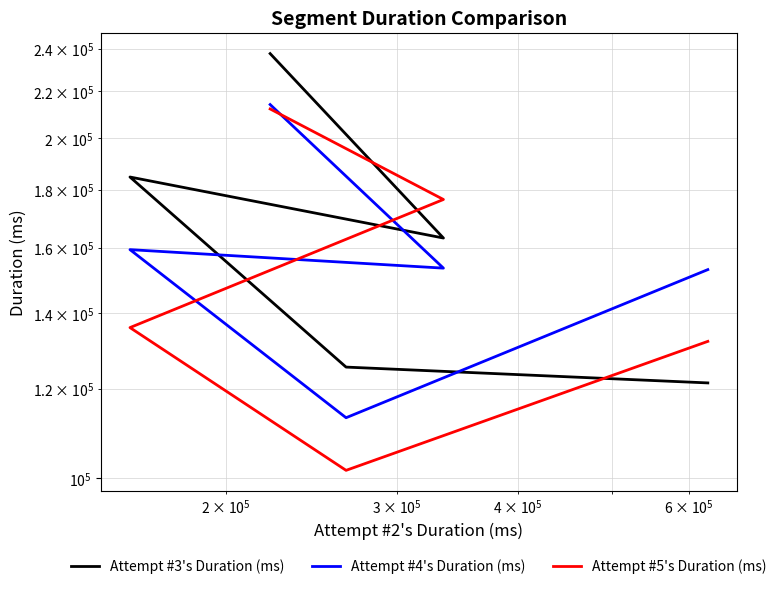

Rank the series by their maximum value, from lowest to highest.

Attempt #5's Duration (ms), Attempt #4's Duration (ms), Attempt #3's Duration (ms)